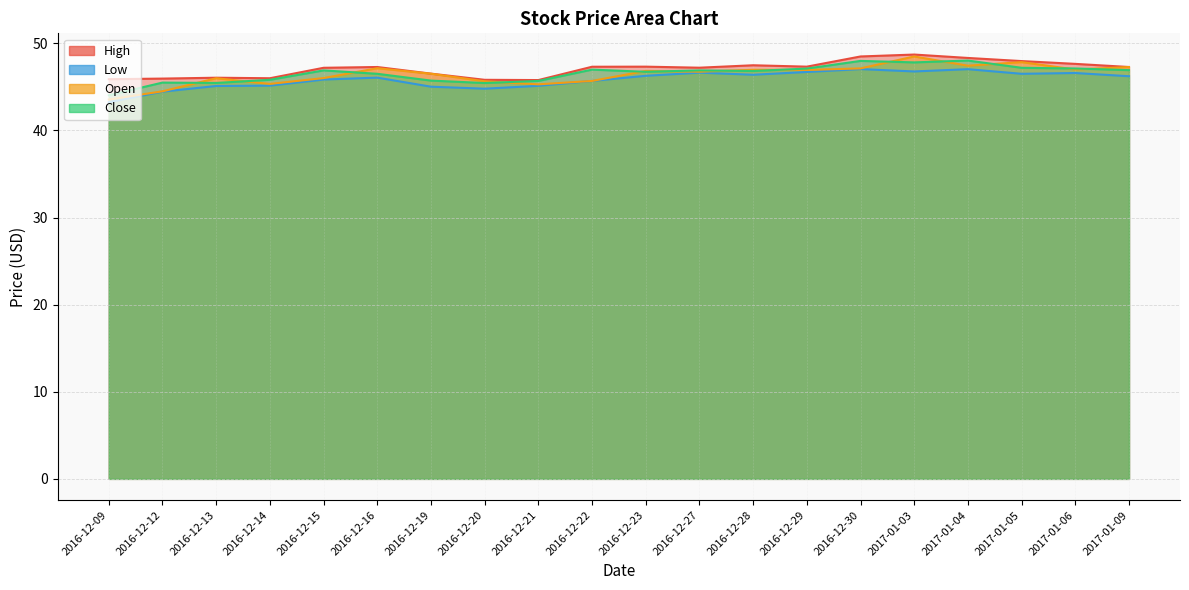

How many interior local valleys does the Low series have?

4